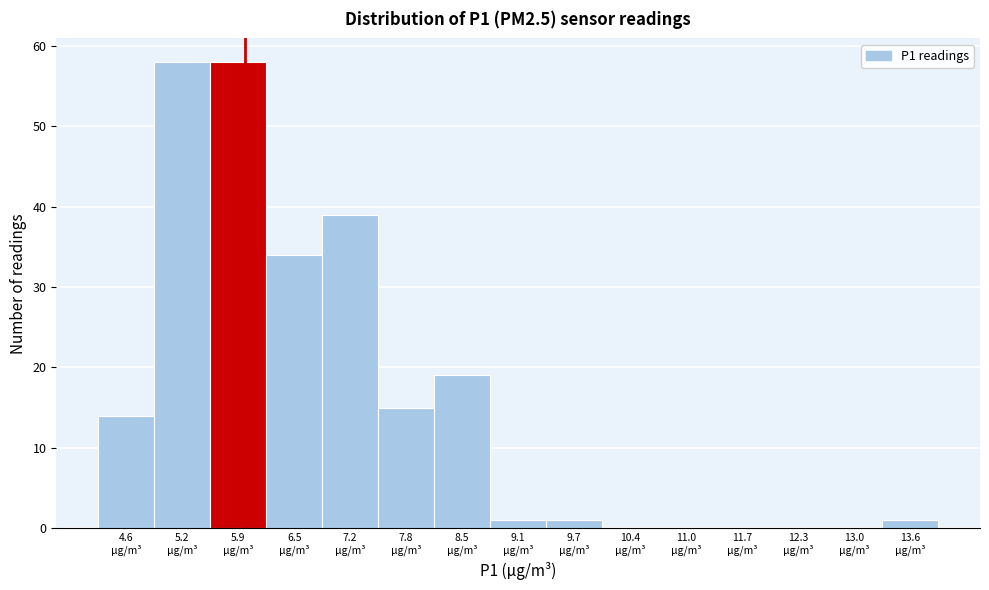

Reading left to right, list every bar in this chart as the range it spans on the x-axis followed by its height. Neither the bar edges nor the heights are printed on the chart, so give them approximately, as read against the axes.

4.3 to 4.9: 14
4.9 to 5.5: 58
5.5 to 6.2: 58
6.2 to 6.8: 34
6.8 to 7.5: 39
7.5 to 8.1: 15
8.1 to 8.8: 19
8.8 to 9.4: 1
9.4 to 10.1: 1
10.1 to 10.7: 0
10.7 to 11.4: 0
11.4 to 12.0: 0
12.0 to 12.7: 0
12.7 to 13.3: 0
13.3 to 14.0: 1